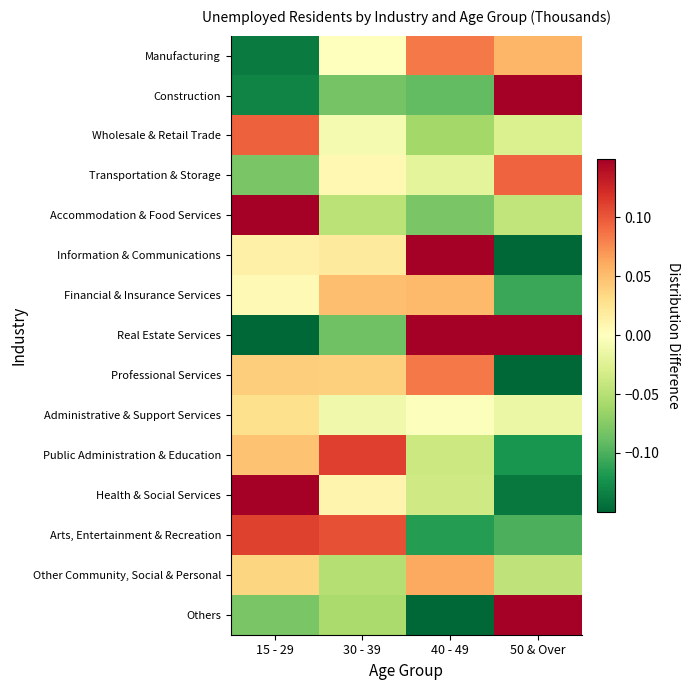

Reading right to left, what are all the values shown in this chart?

Manufacturing: 50 & Over=0.1	40 - 49=0.1	30 - 39=-0.0	15 - 29=-0.1
Construction: 50 & Over=0.3	40 - 49=-0.1	30 - 39=-0.1	15 - 29=-0.1
Wholesale & Retail Trade: 50 & Over=-0.0	40 - 49=-0.1	30 - 39=-0.0	15 - 29=0.1
Transportation & Storage: 50 & Over=0.1	40 - 49=-0.0	30 - 39=0.0	15 - 29=-0.1
Accommodation & Food Services: 50 & Over=-0.0	40 - 49=-0.1	30 - 39=-0.0	15 - 29=0.2
Information & Communications: 50 & Over=-0.2	40 - 49=0.2	30 - 39=0.0	15 - 29=0.0
Financial & Insurance Services: 50 & Over=-0.1	40 - 49=0.1	30 - 39=0.0	15 - 29=0.0
Real Estate Services: 50 & Over=0.2	40 - 49=0.2	30 - 39=-0.1	15 - 29=-0.3
Professional Services: 50 & Over=-0.2	40 - 49=0.1	30 - 39=0.0	15 - 29=0.0
Administrative & Support Services: 50 & Over=-0.0	40 - 49=-0.0	30 - 39=-0.0	15 - 29=0.0
Public Administration & Education: 50 & Over=-0.1	40 - 49=-0.0	30 - 39=0.1	15 - 29=0.0
Health & Social Services: 50 & Over=-0.1	40 - 49=-0.0	30 - 39=0.0	15 - 29=0.2
Arts, Entertainment & Recreation: 50 & Over=-0.1	40 - 49=-0.1	30 - 39=0.1	15 - 29=0.1
Other Community, Social & Personal: 50 & Over=-0.0	40 - 49=0.1	30 - 39=-0.1	15 - 29=0.0
Others: 50 & Over=0.3	40 - 49=-0.2	30 - 39=-0.1	15 - 29=-0.1